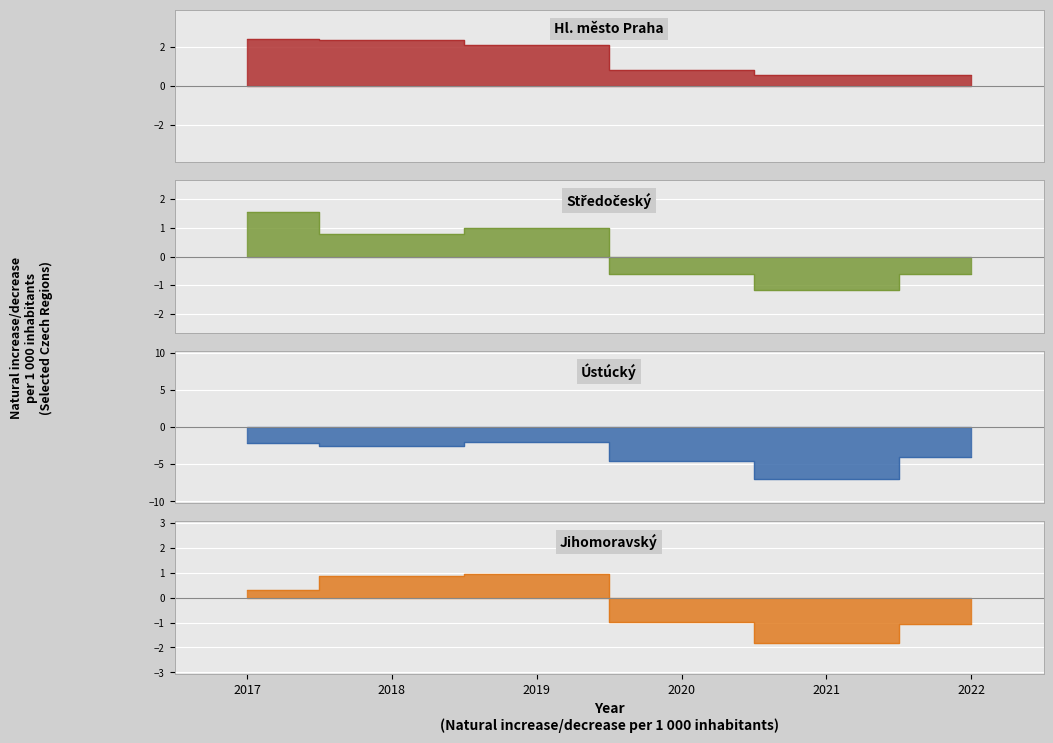

Between 2020 and 2022, which series saw the biggest shift?

Ustúcký